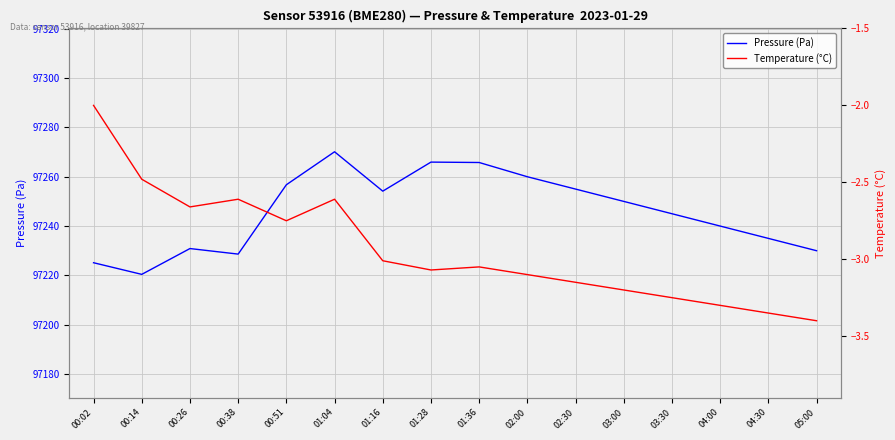

List the labels in order of Pressure (Pa) value, smallest first.

00:14, 00:02, 00:38, 05:00, 00:26, 04:30, 04:00, 03:30, 03:00, 01:16, 02:30, 00:51, 02:00, 01:36, 01:28, 01:04